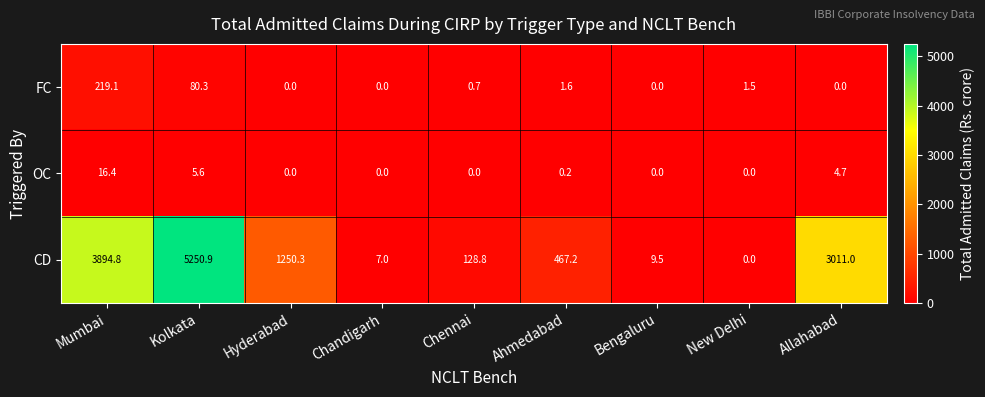

At Ahmedabad, list the series in order from smallest to largest.

OC, FC, CD